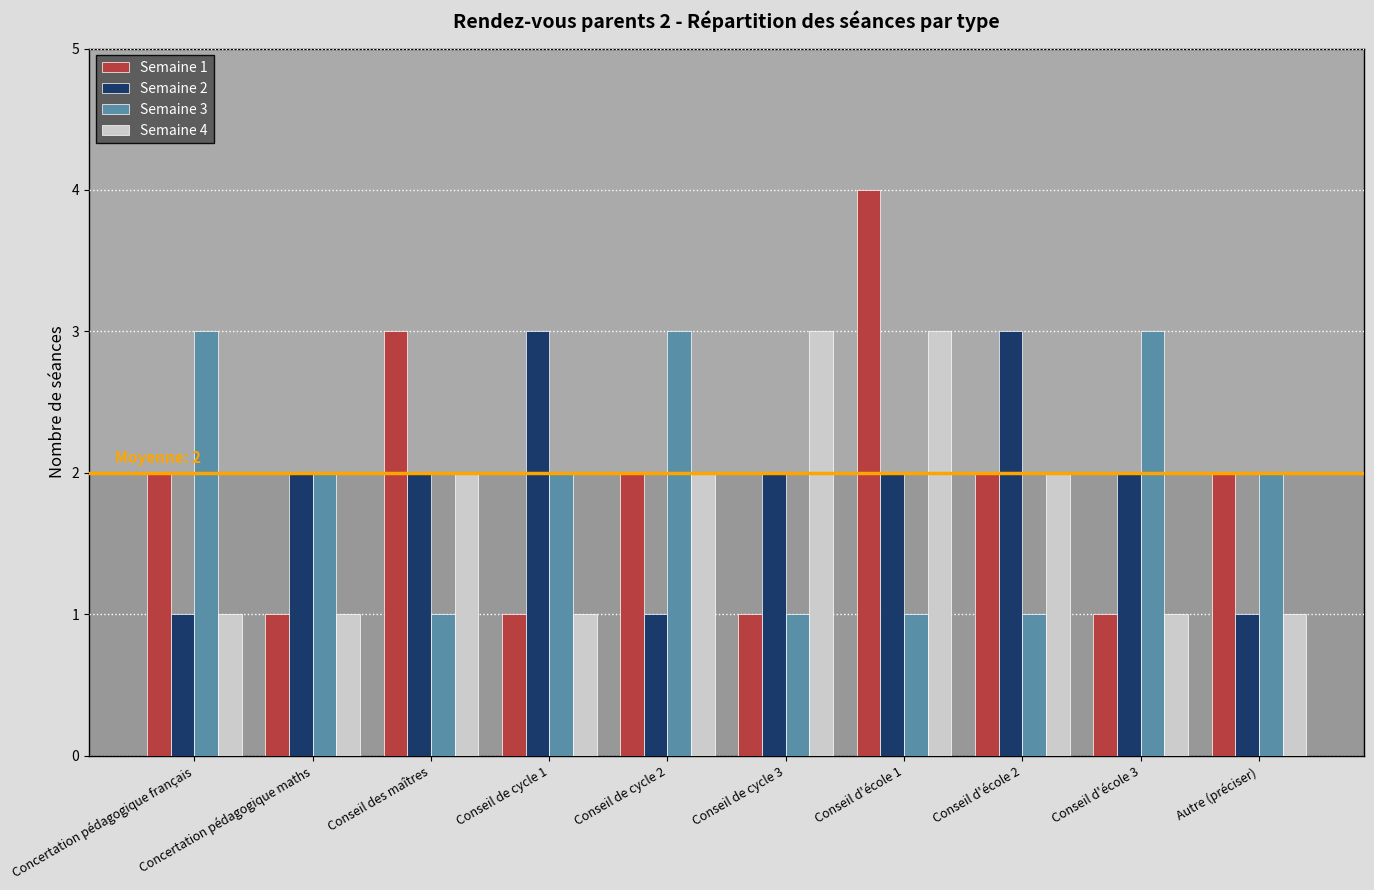

What is the difference between the maximum and minimum values in the Semaine 3 series?

2